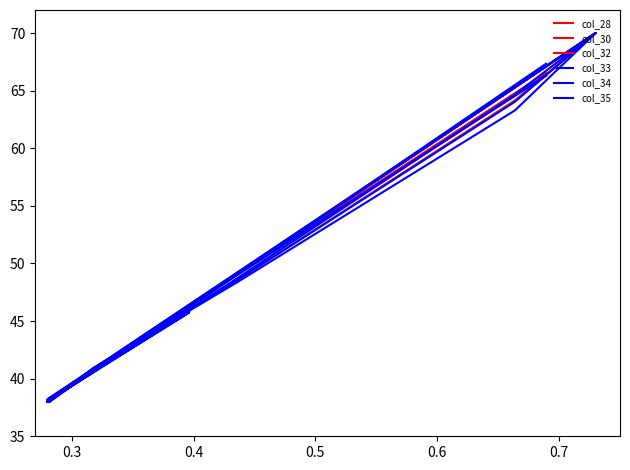

Is it true that col_34 equals 65.9 at 14?

False